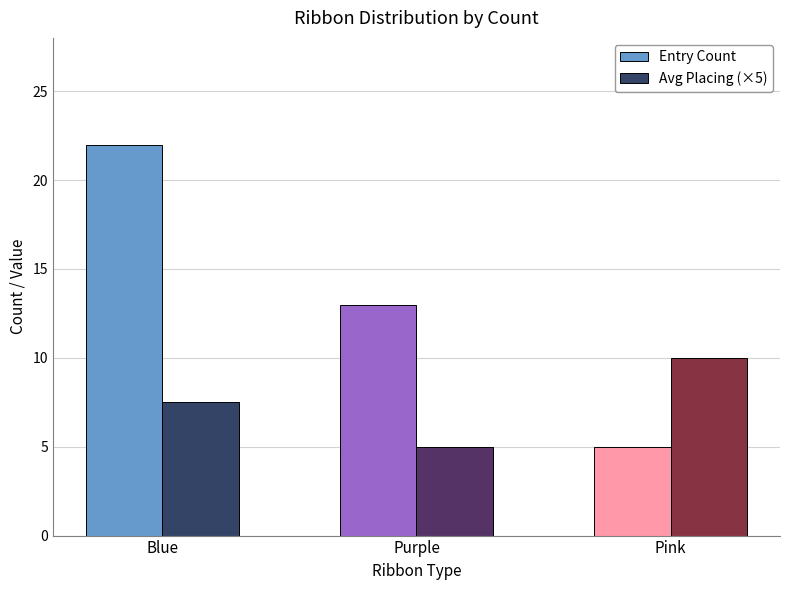

What is the lowest value of the Entry Count series?

5.0